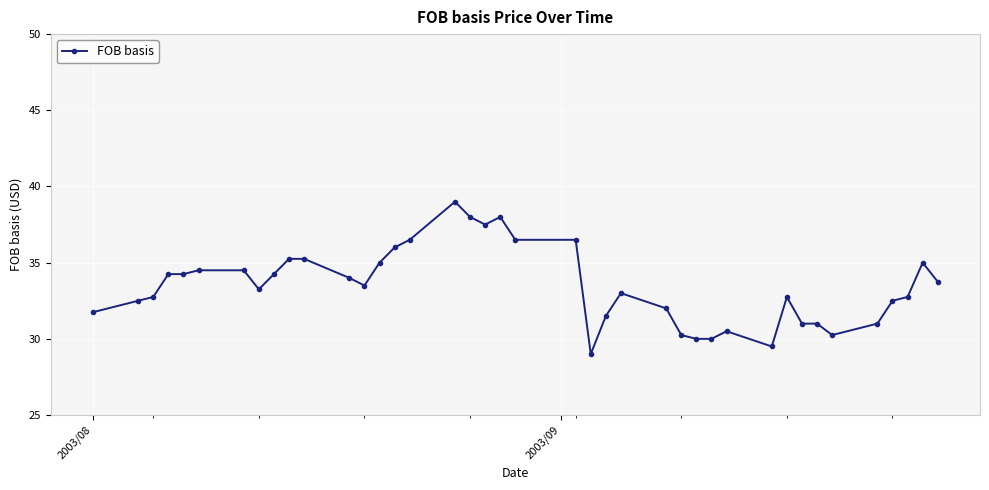

How many lines are shown in the chart?

1